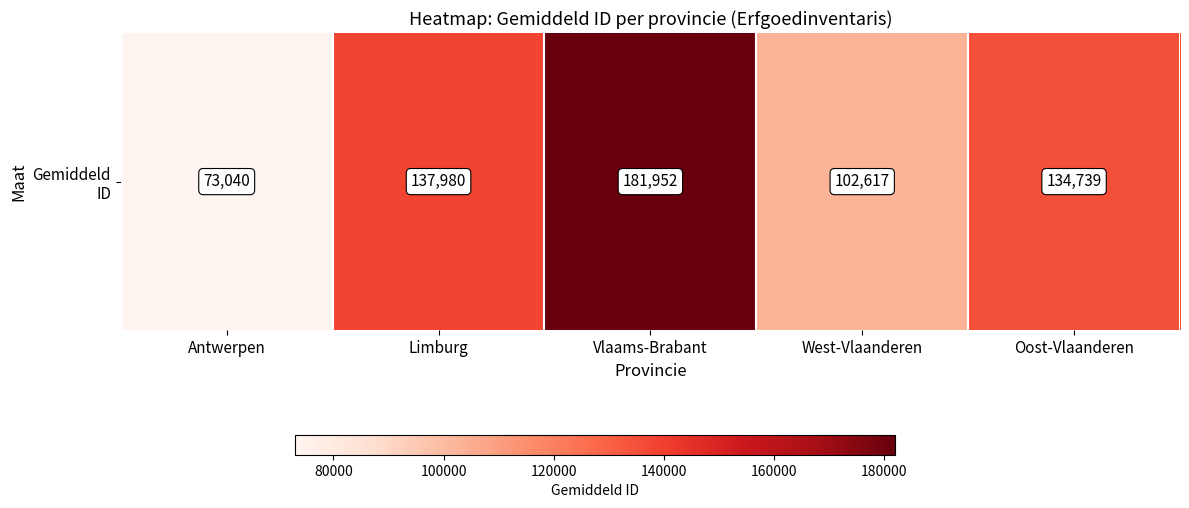

How many data points are above 134739?

2